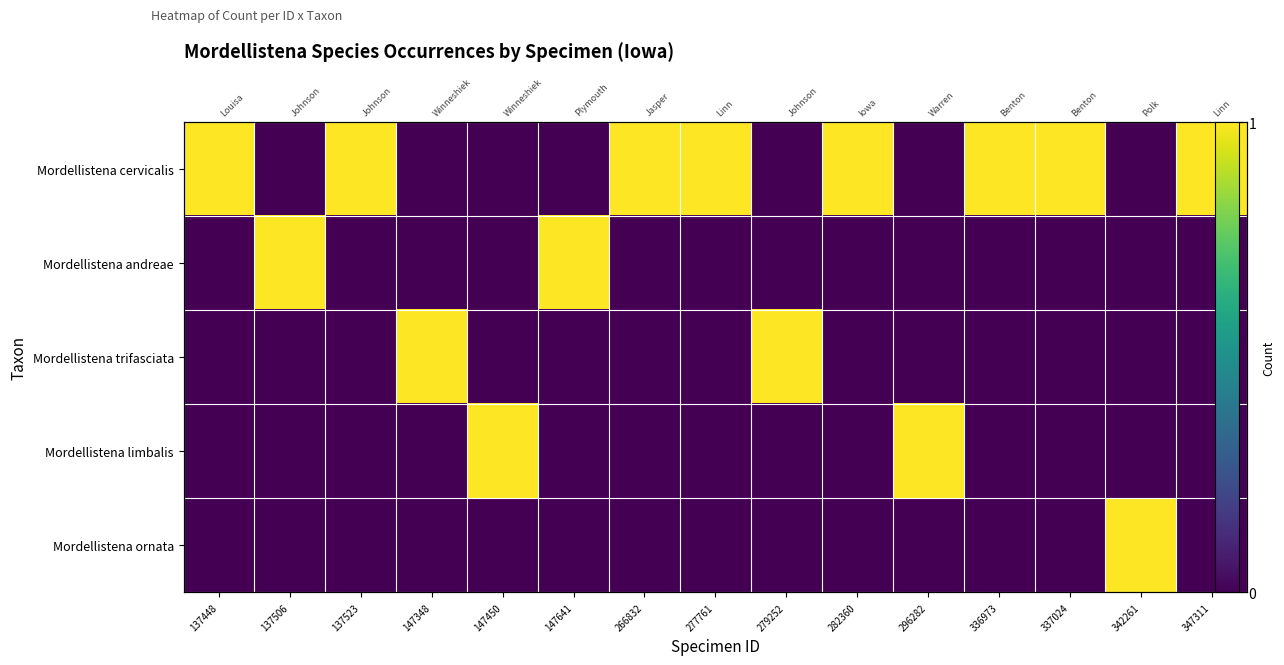

Count the Mordellistena ornata values in the range 0 to 1.

15